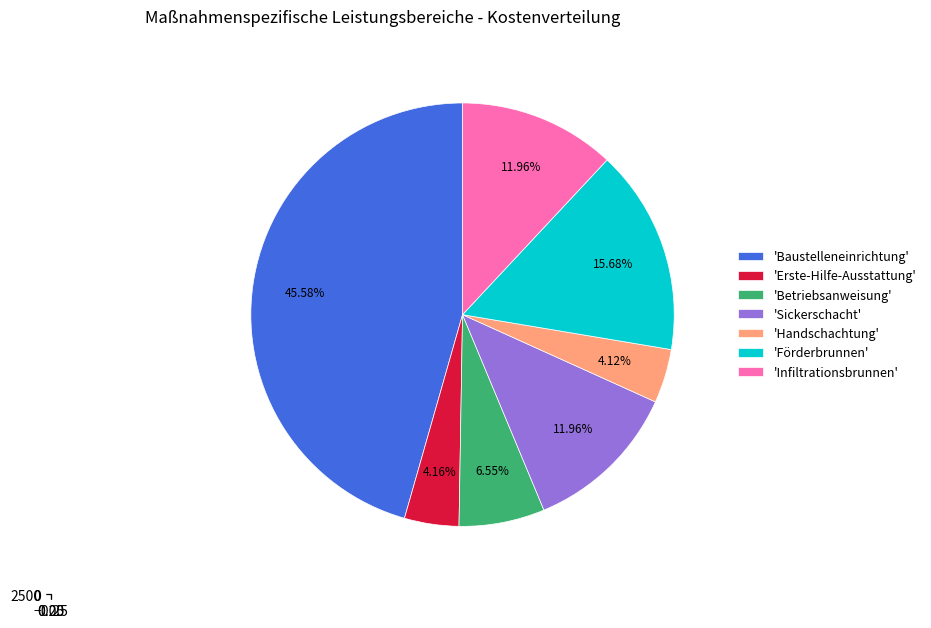

How many slices are in this pie chart?

7